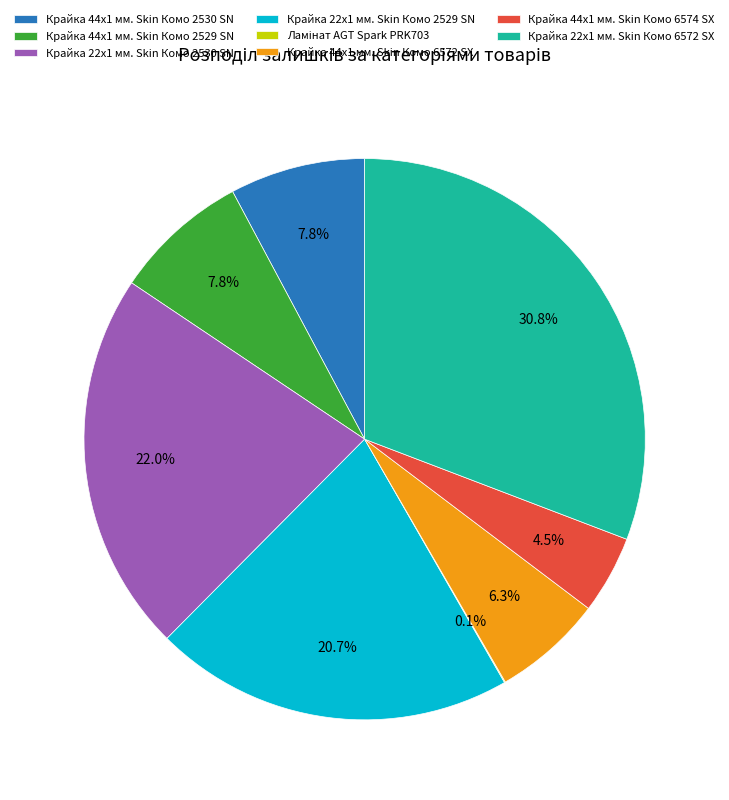

Combined, what portion of the pie is Крайка 44x1 мм. Skin Комо 2530 SN and Крайка 44x1 мм. Skin Комо 6574 SX?

12.3%